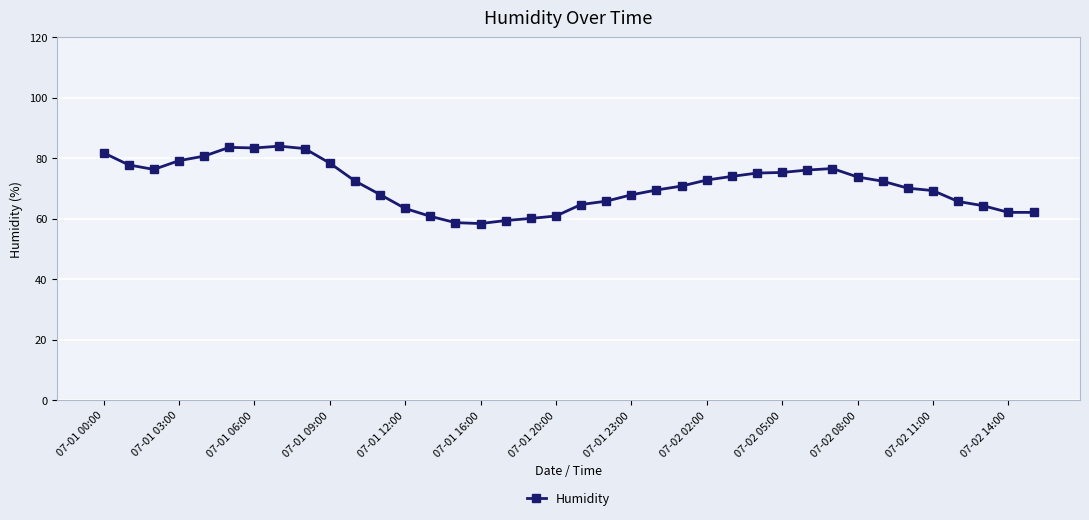

True or false: there are more than 1 points higher than both neighbors.

True